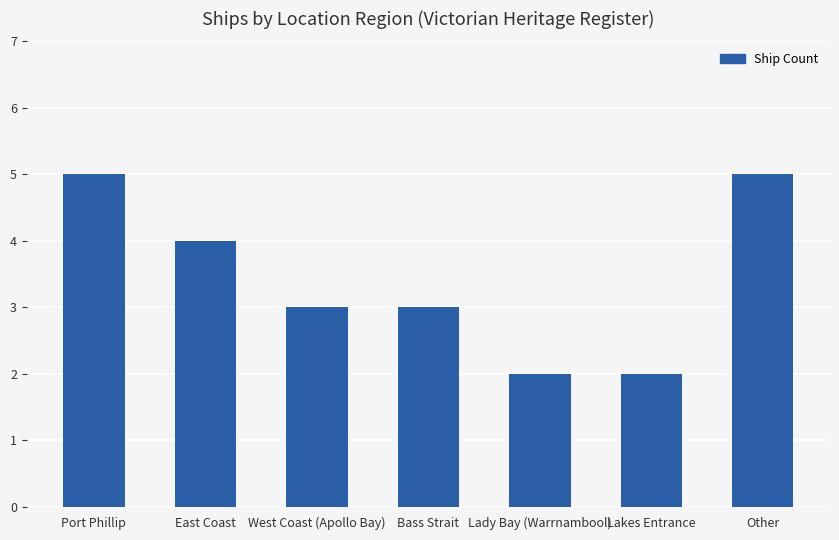

What is the minimum value shown in the chart?

2